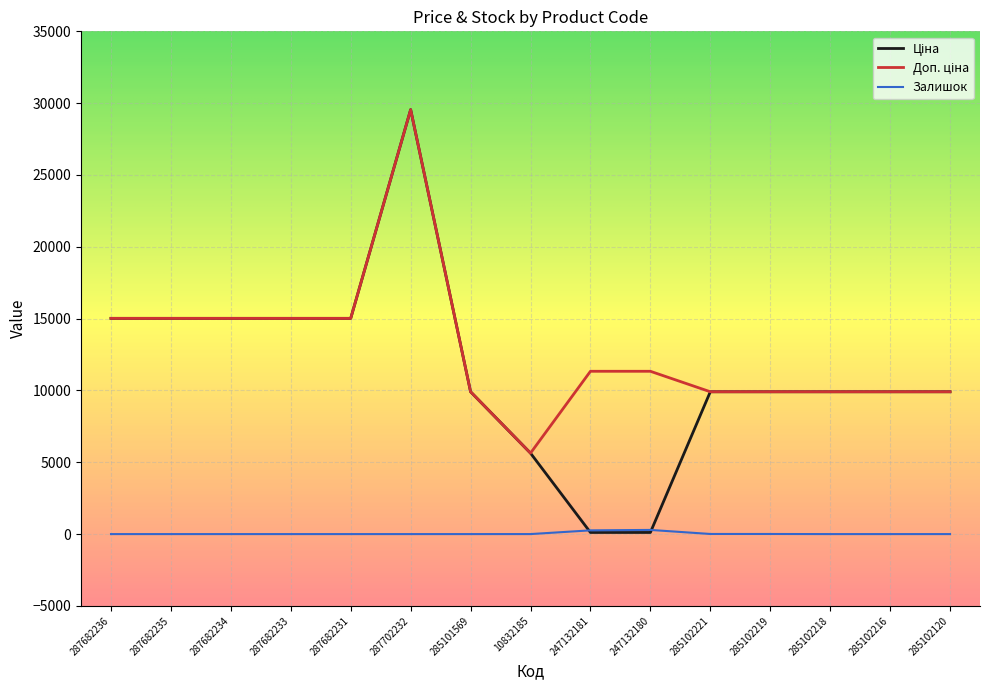

Which category has the highest value across all series?

287702232